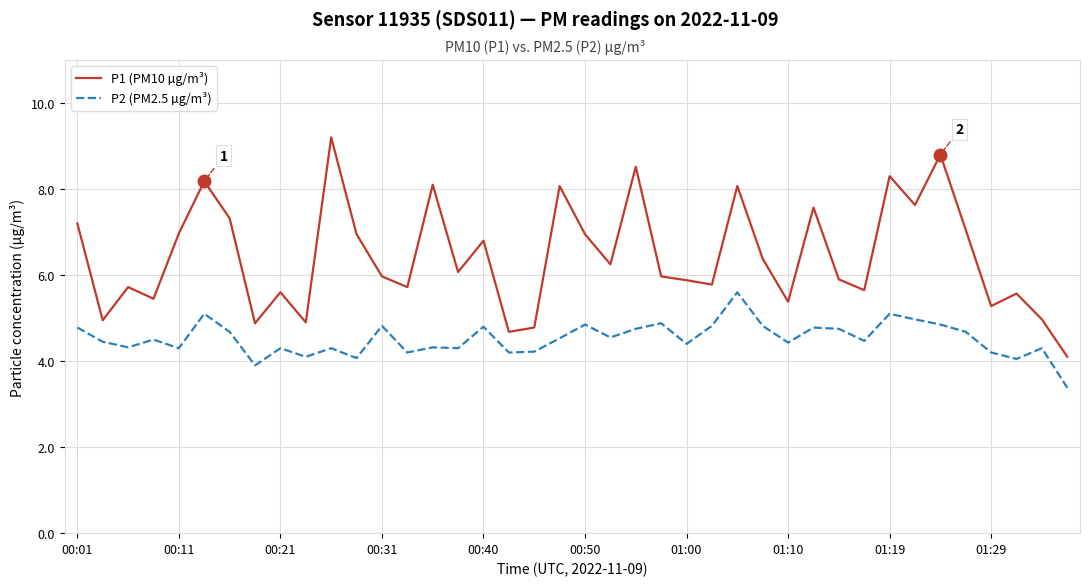

True or false: P2 (PM2.5 µg/m³) and P1 (PM10 µg/m³) intersect in this chart.

False